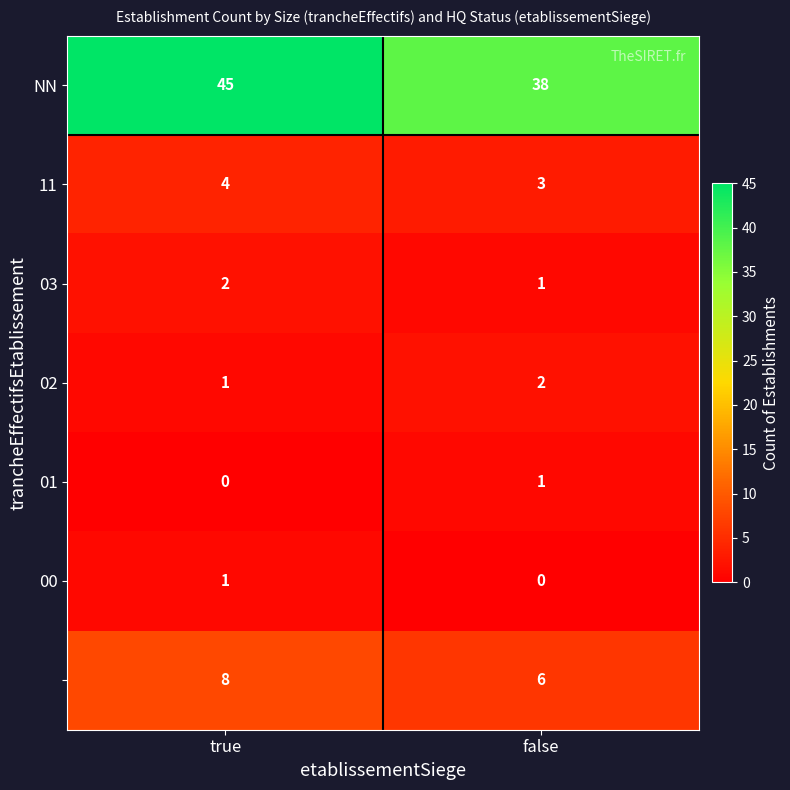

What is the total value across all series at true?

61